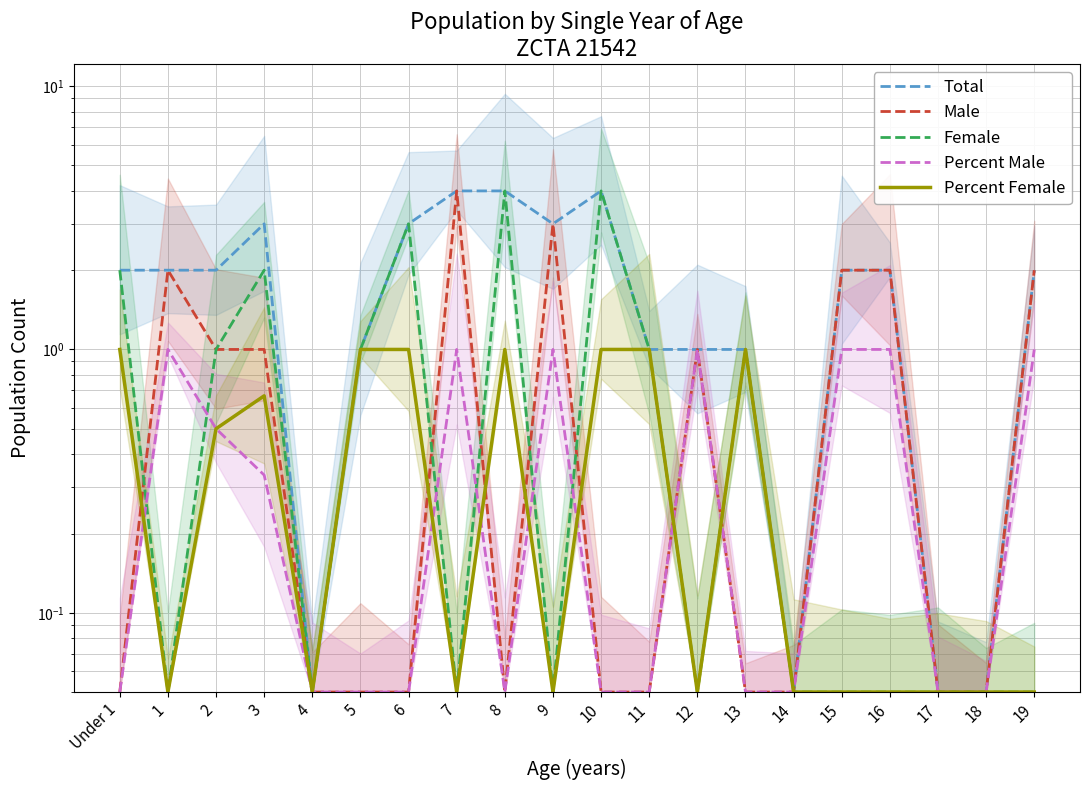

At which category is the sum across all series the highest?

7